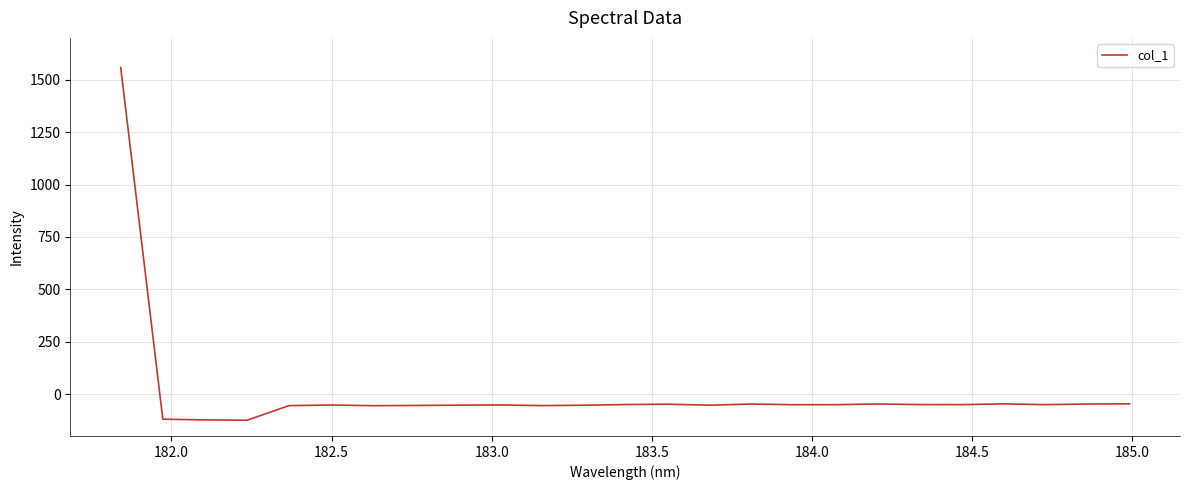

What is the maximum value shown in the chart?

1558.3